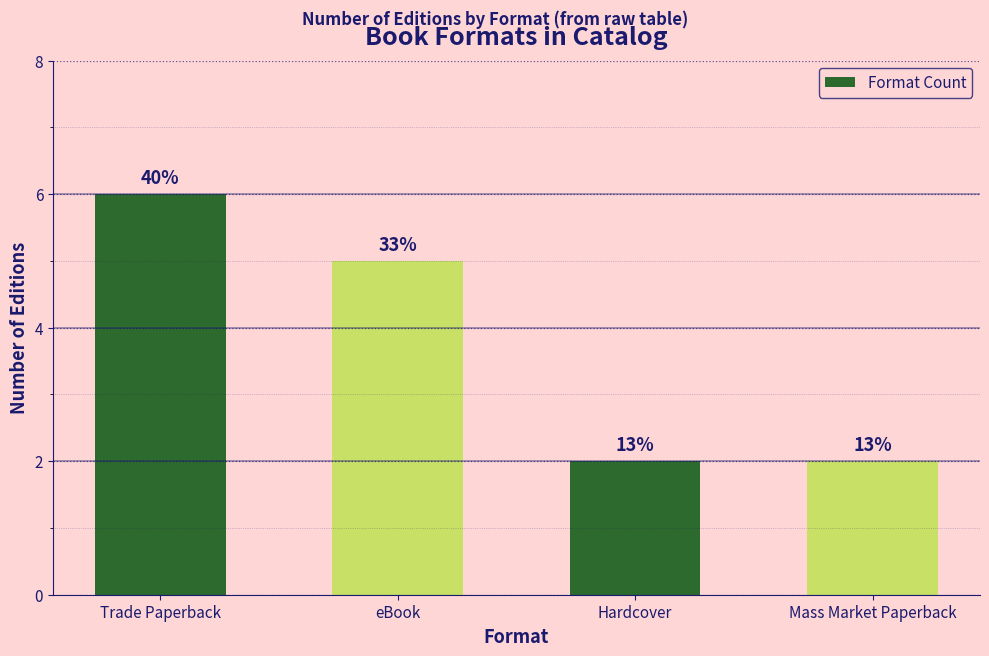

Rank the categories by value from lowest to highest.

Hardcover, Mass Market Paperback, eBook, Trade Paperback